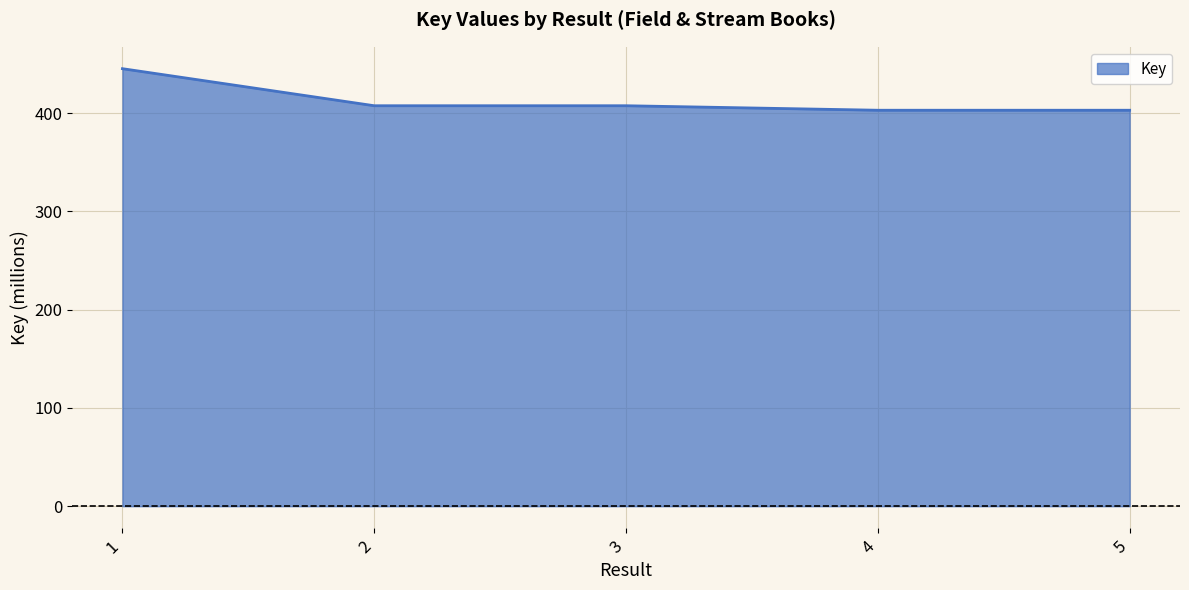

Approximately how many times larger is the value at 4 compared to 5?

1.0